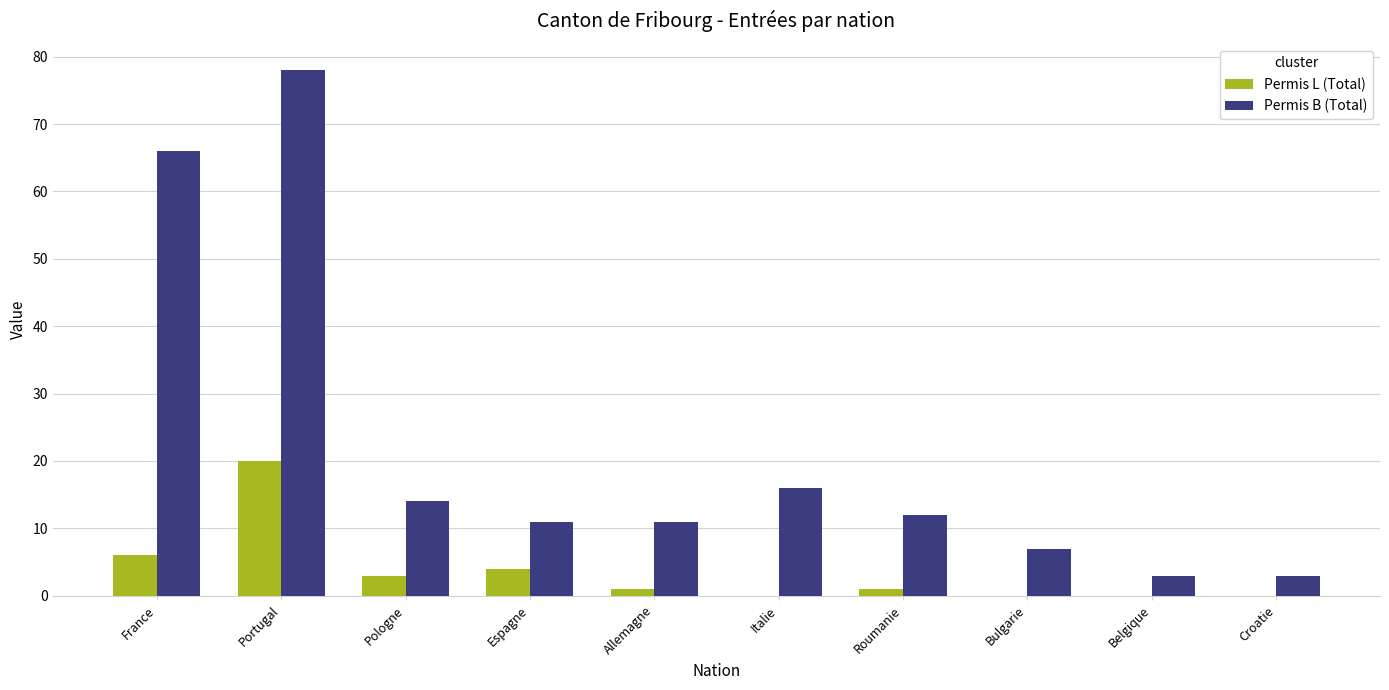

How many groups of bars are there?

10